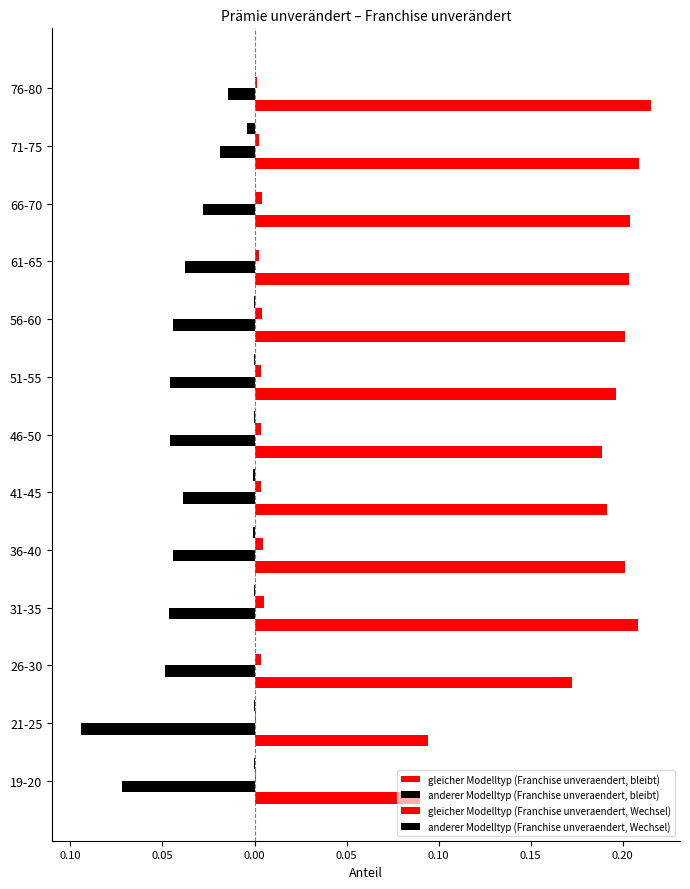

Are the bars grouped side by side (vs. stacked)?

Yes